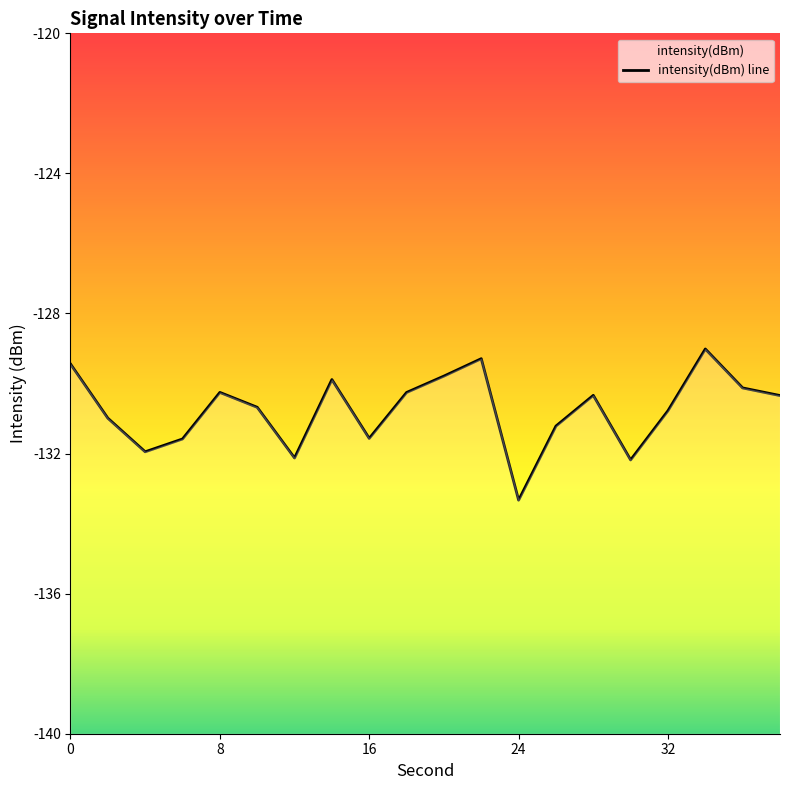

True or false: the data shows -188.0 at 13.

False